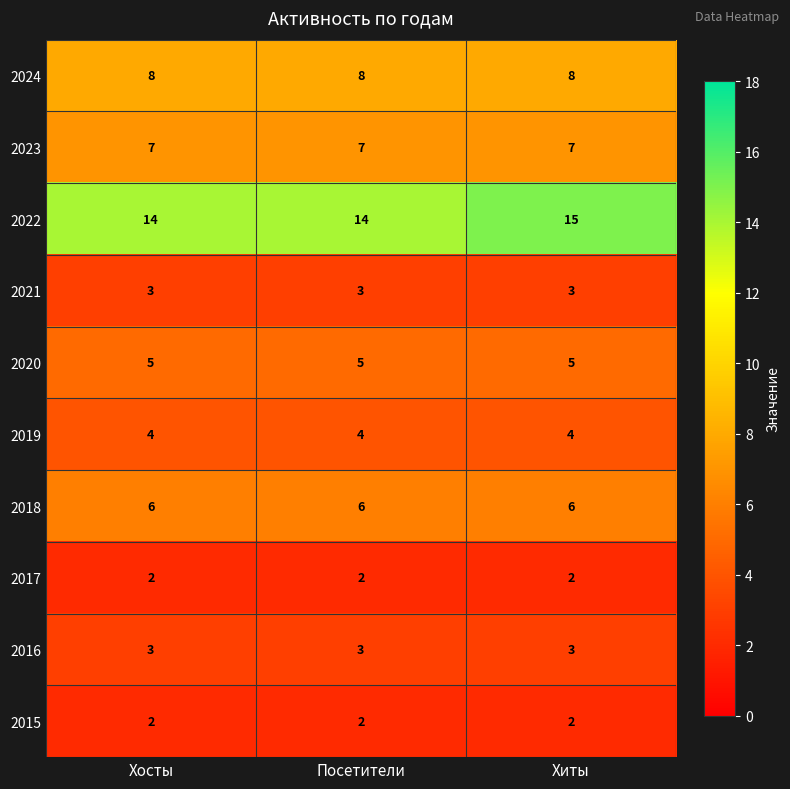

At which label does 2022 reach its peak?

Хиты